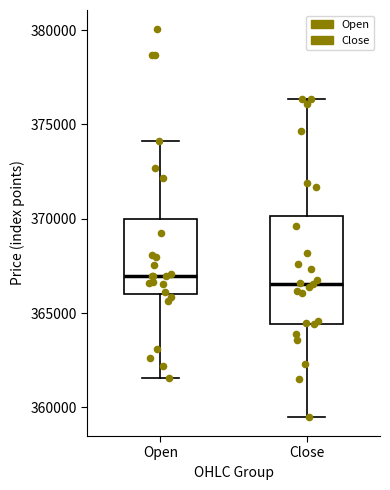

Which box is the tallest, from its lower edge to its upper edge?

Close